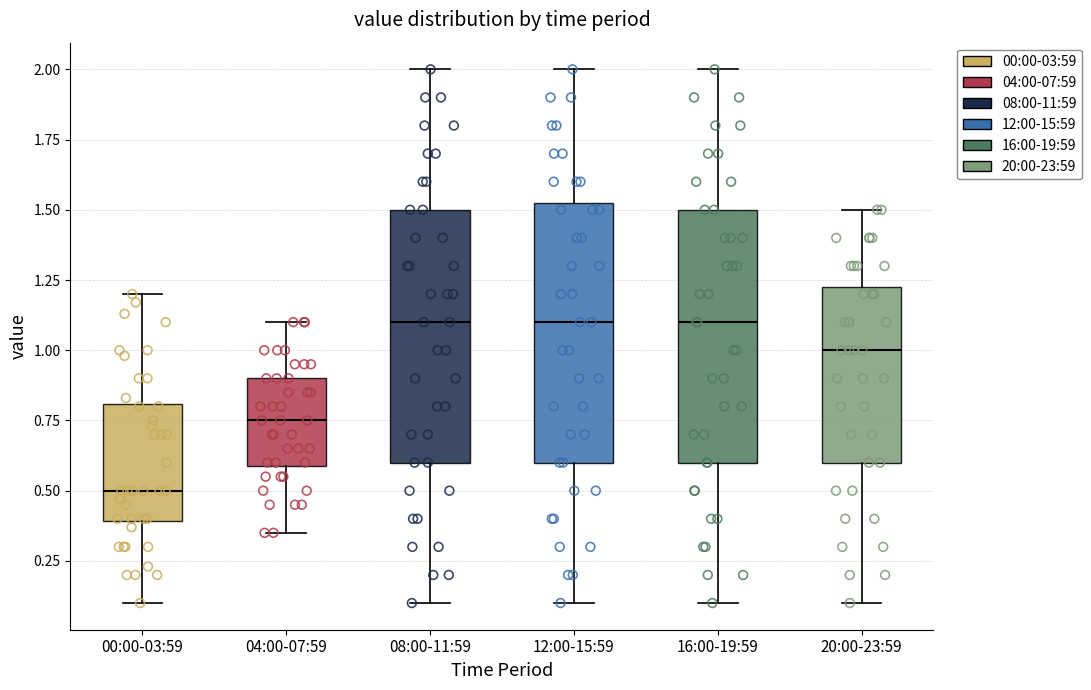

Reading left to right, transcribe this box plot: for each box, give where its median line is, the range the box spans, and where its two whiskers end, as read against the y-axis. The values are not printed on the chart, so give them approximately, as read against the axis.

00:00-03:59: median 0.50, box 0.40 to 0.80, whiskers 0.10 to 1.20
04:00-07:59: median 0.75, box 0.60 to 0.90, whiskers 0.35 to 1.10
08:00-11:59: median 1.10, box 0.60 to 1.50, whiskers 0.10 to 2.00
12:00-15:59: median 1.10, box 0.60 to 1.55, whiskers 0.10 to 2.00
16:00-19:59: median 1.10, box 0.60 to 1.50, whiskers 0.10 to 2.00
20:00-23:59: median 1.00, box 0.60 to 1.25, whiskers 0.10 to 1.50